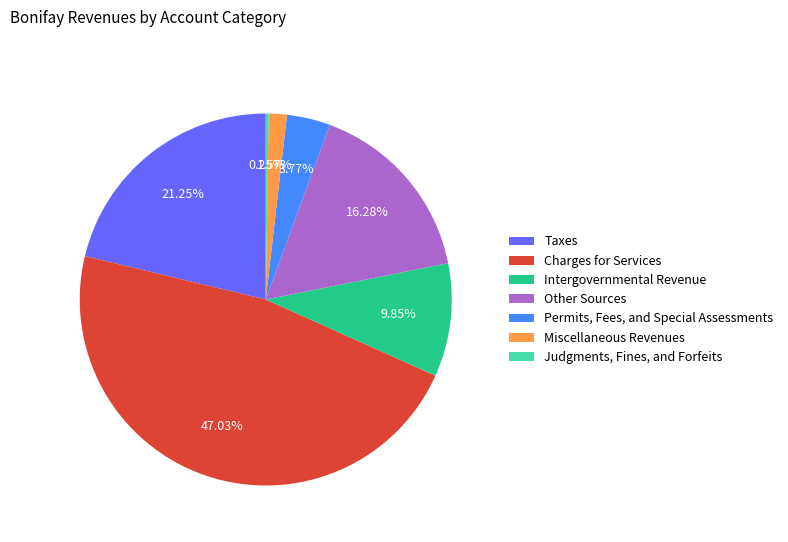

To the nearest percent, what is the combined percentage of Other Sources and Charges for Services?

63%